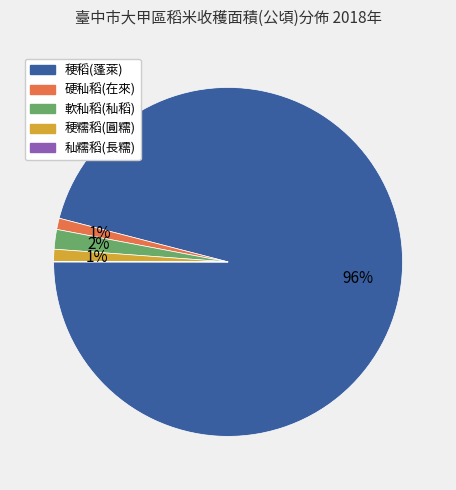

To the nearest percent, what is the average slice percentage?

20%